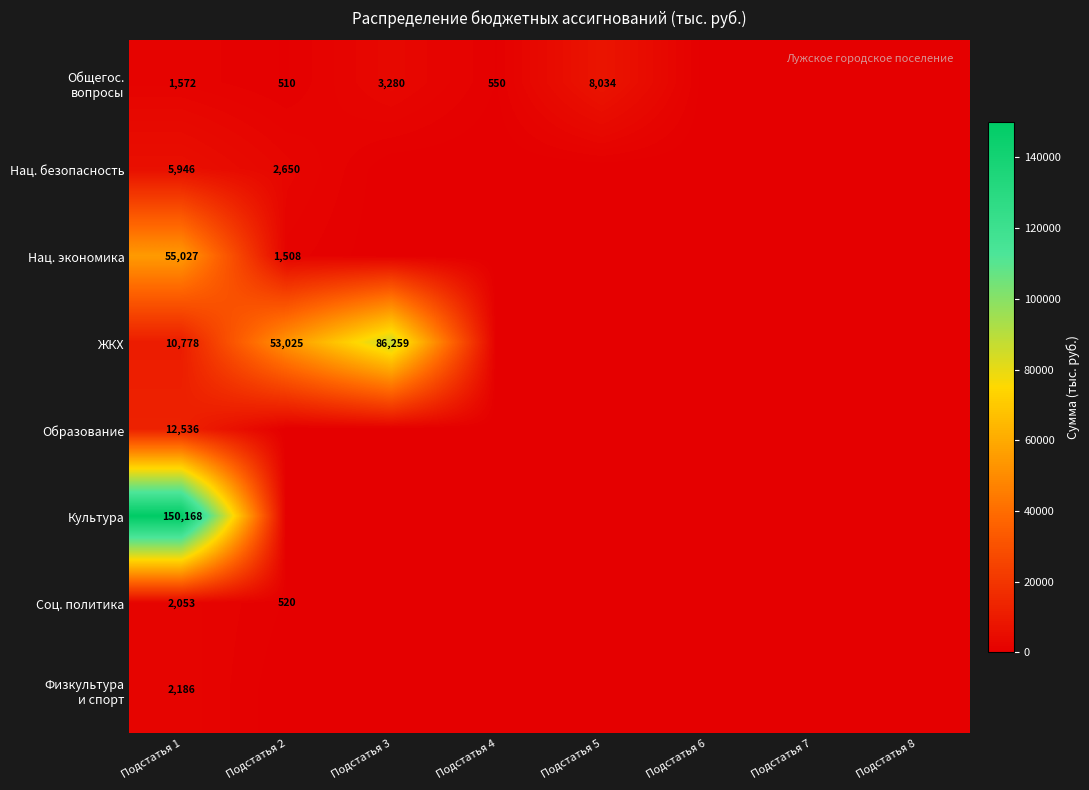

What is the spread (max minus min) of values at Подстатья 2?

53024.8